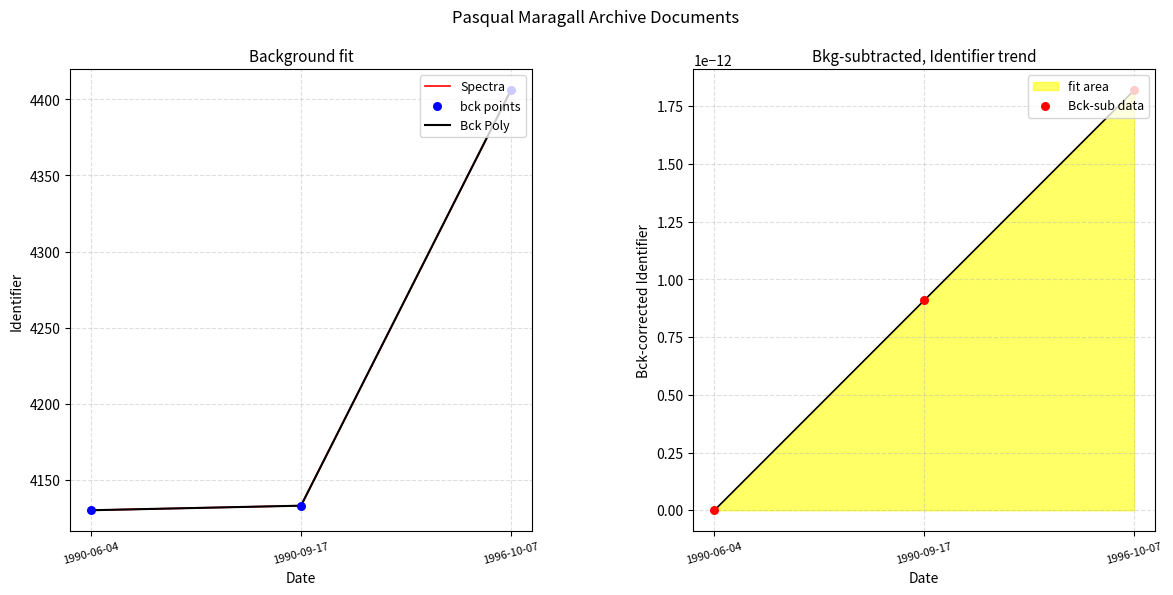

Which series has the largest Y range (max minus min)?

Spectra